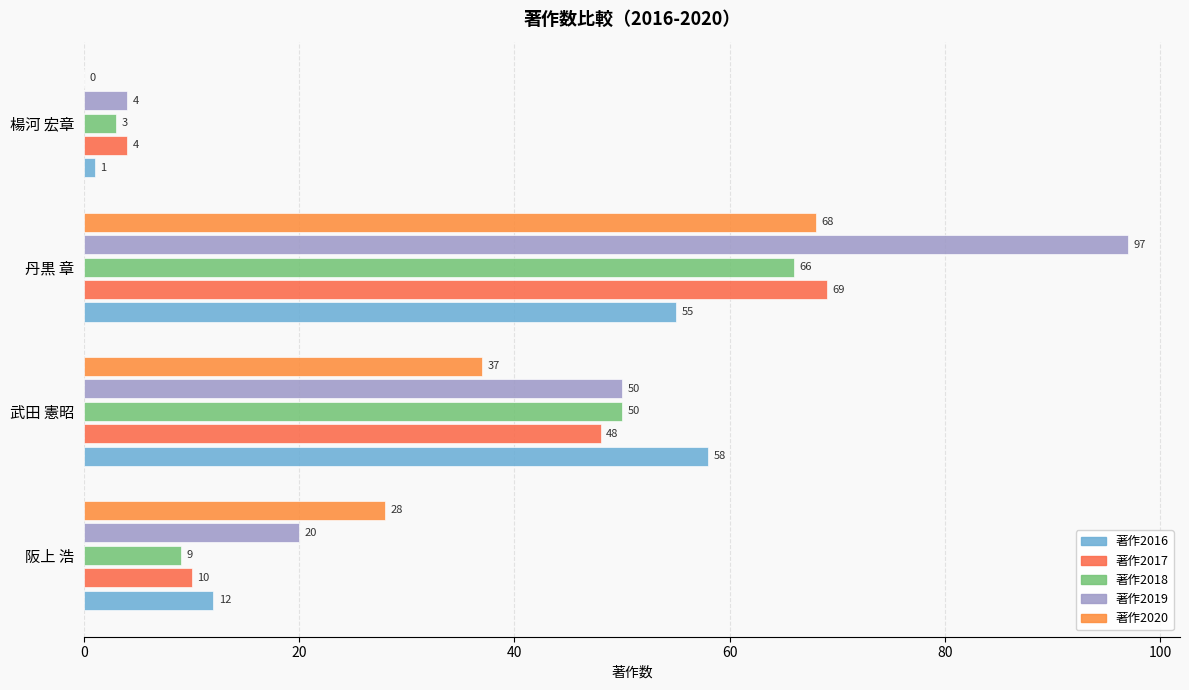

Count the number of data series in this chart.

5